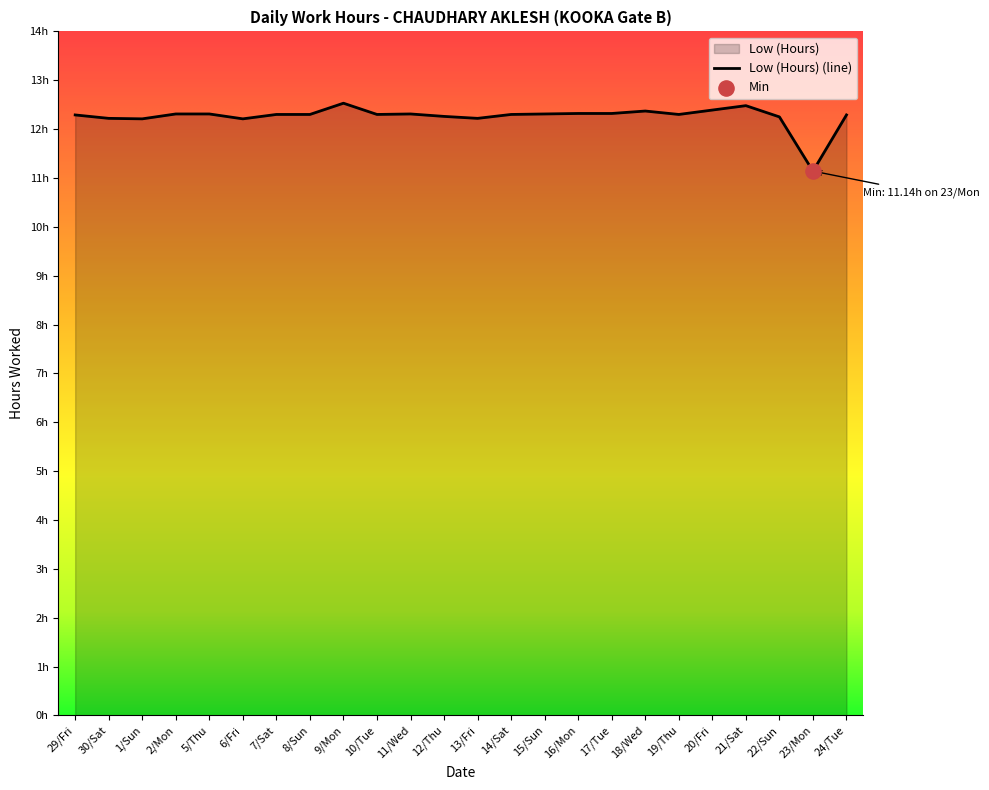

What is the change in value from 30/Sat to 11/Wed?

+0.1